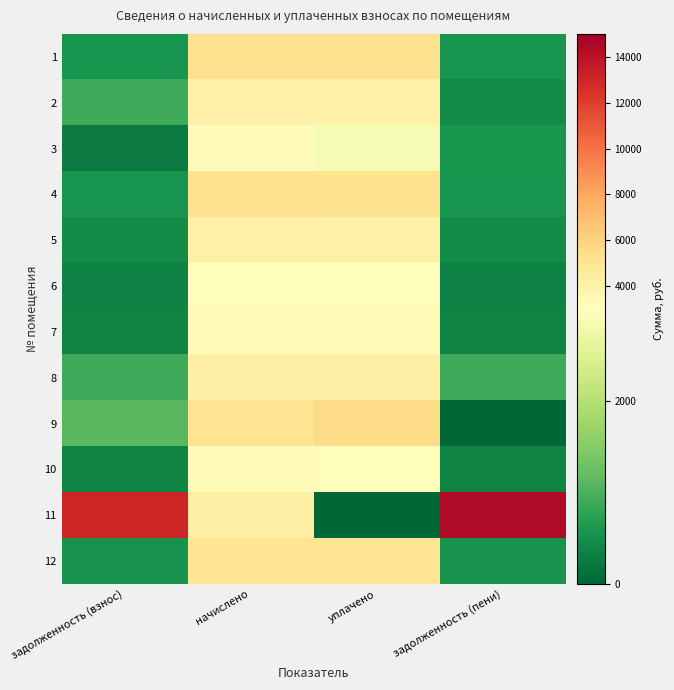

Which category has the lowest value across all series?

задолженность (пени)